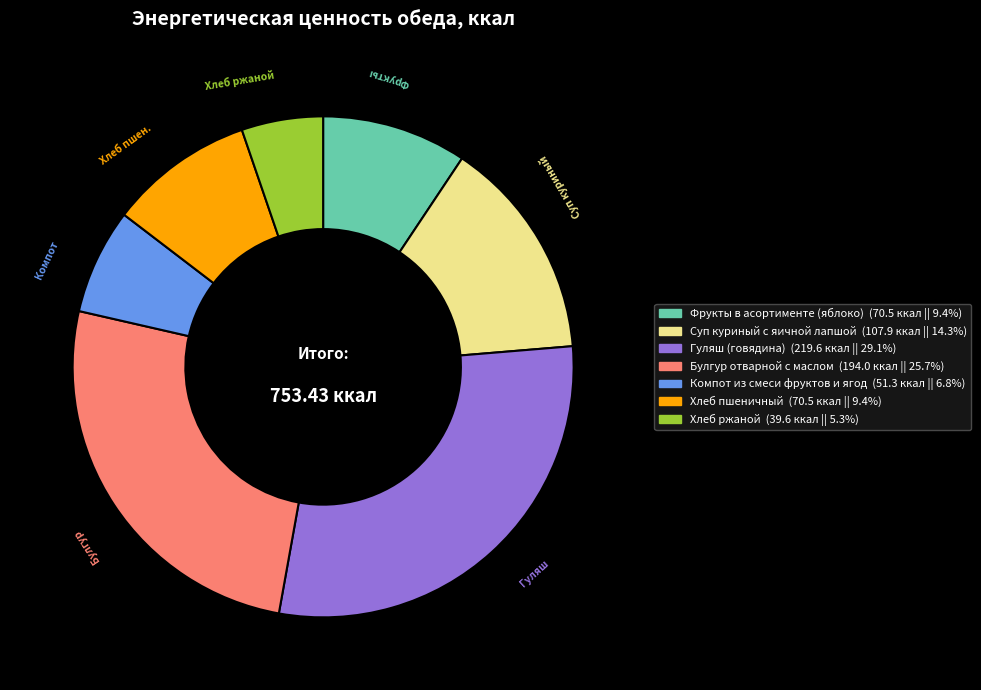

How many slices are in this pie chart?

7